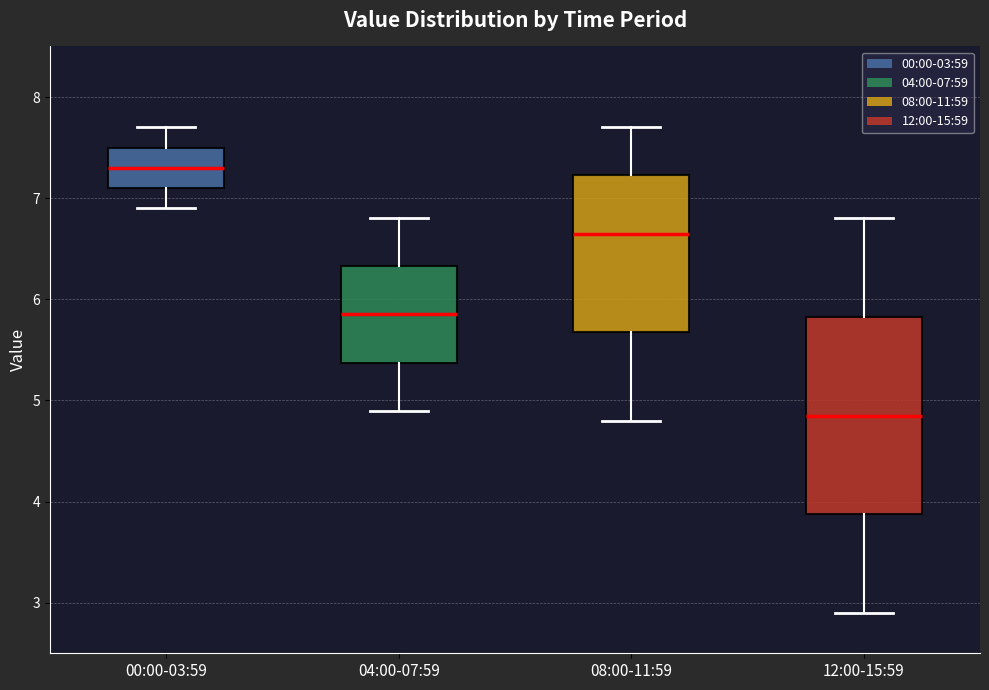

Reading left to right, transcribe this box plot: for each box, give where its median line is, the range the box spans, and where its two whiskers end, as read against the y-axis. The values are not printed on the chart, so give them approximately, as read against the axis.

00:00-03:59: median 7.3, box 7.1 to 7.5, whiskers 6.9 to 7.7
04:00-07:59: median 5.9, box 5.4 to 6.3, whiskers 4.9 to 6.8
08:00-11:59: median 6.7, box 5.7 to 7.2, whiskers 4.8 to 7.7
12:00-15:59: median 4.9, box 3.9 to 5.8, whiskers 2.9 to 6.8